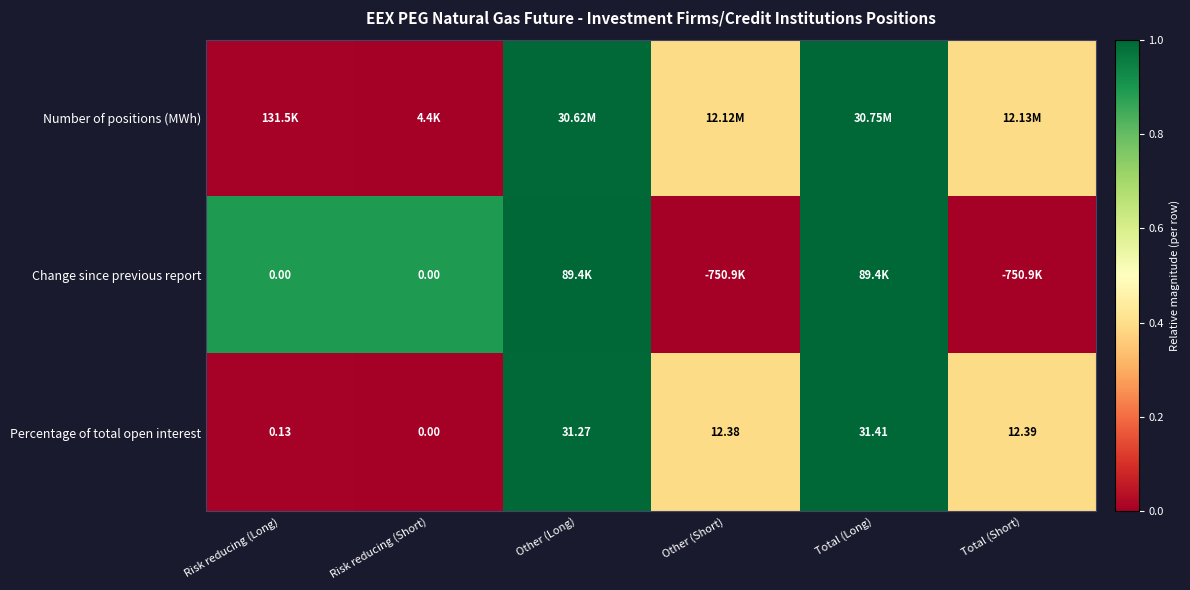

At which label does Number of positions (MWh) reach its peak?

Total (Long)